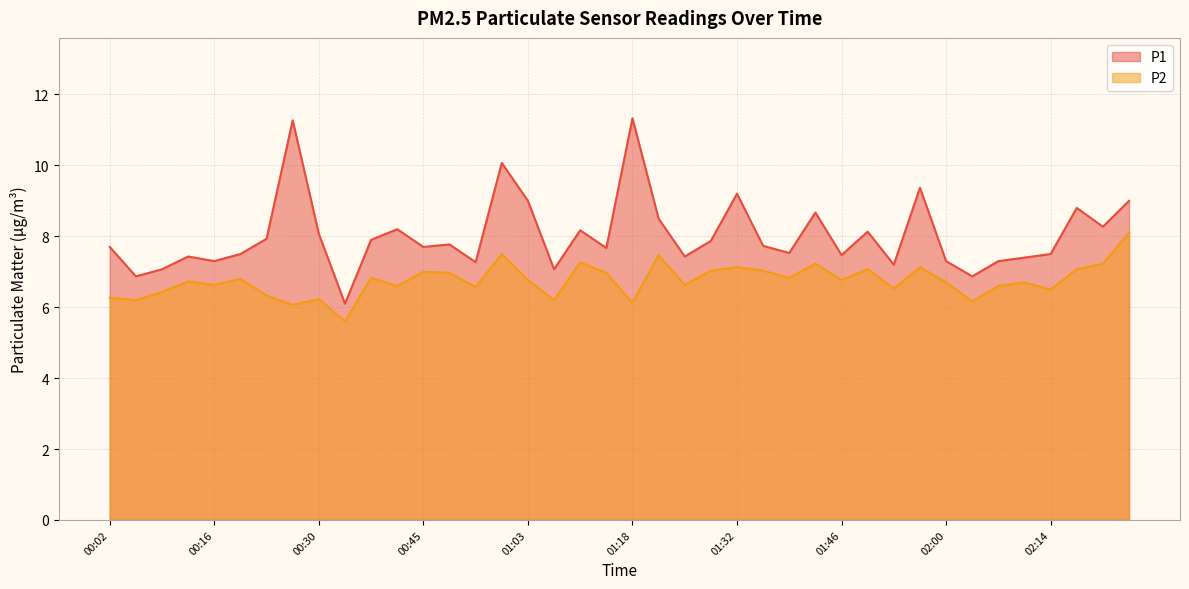

How many series are shown in this chart?

2